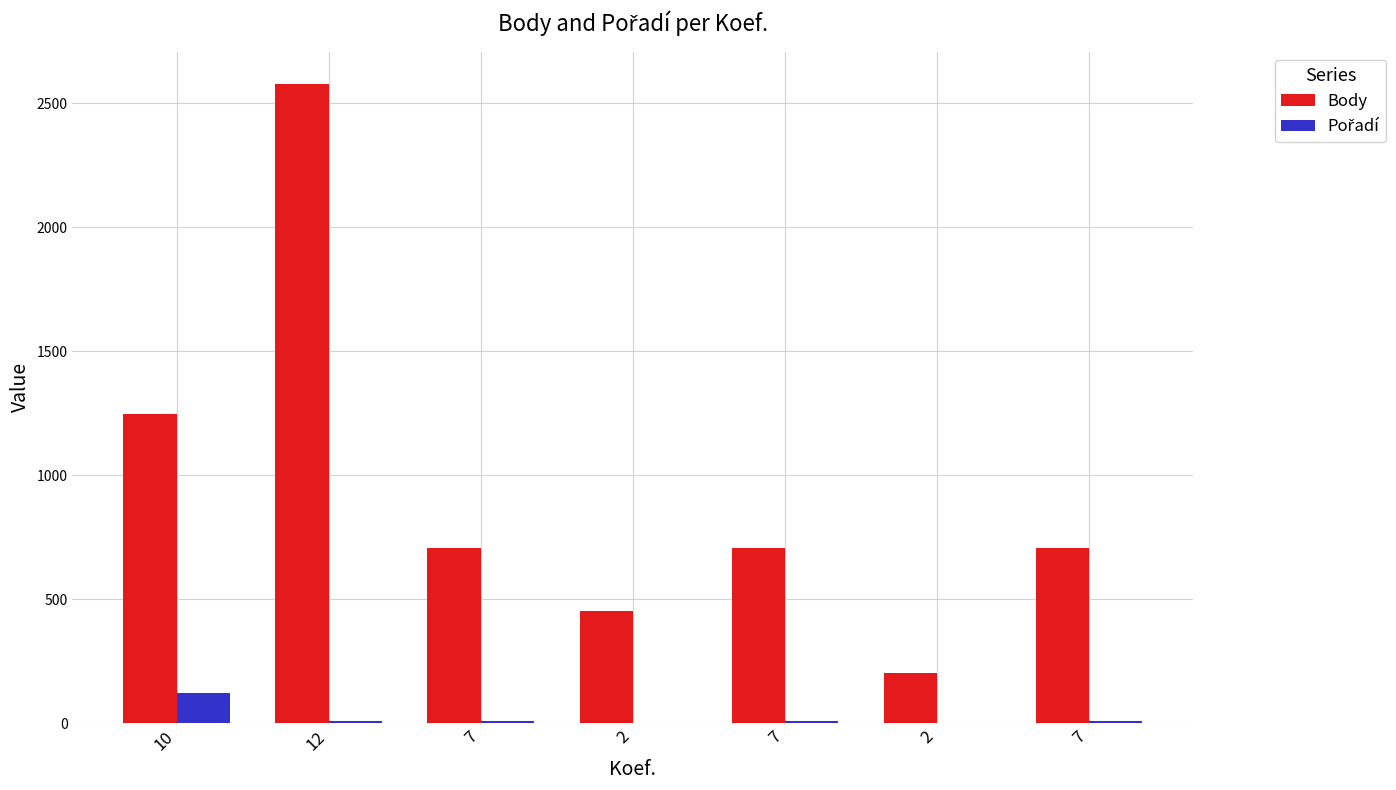

Count the number of data series in this chart.

2